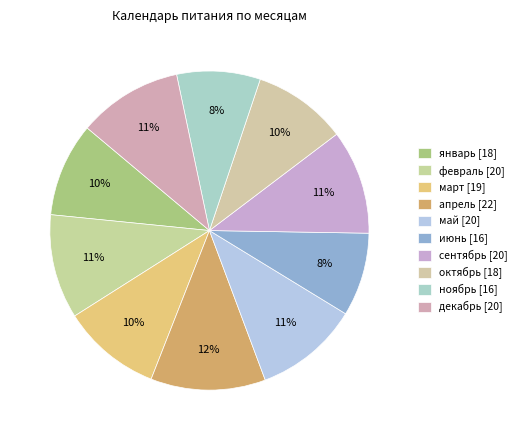

Does сентябрь account for over 50% of the chart?

No